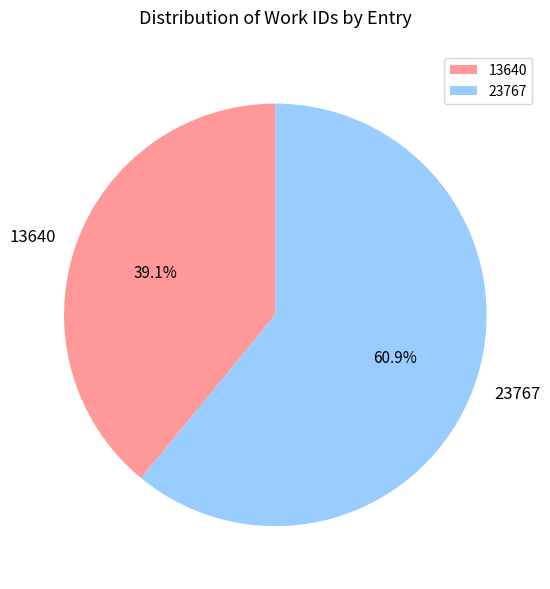

True or false: 23767 accounts for 61% of the total.

True